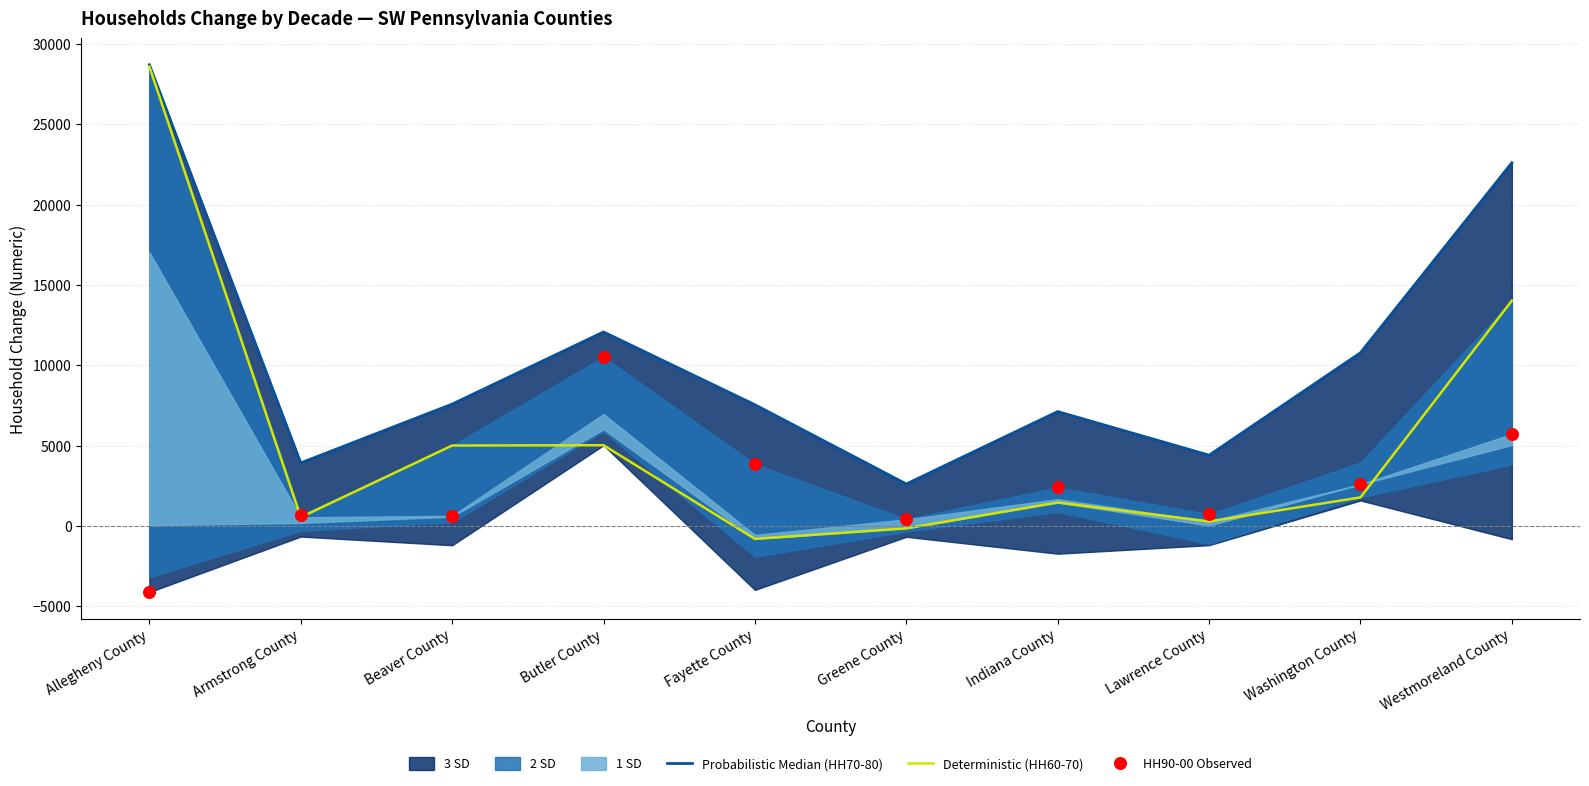

Which series contains the highest Y value?

Probabilistic Median (HH70-80)